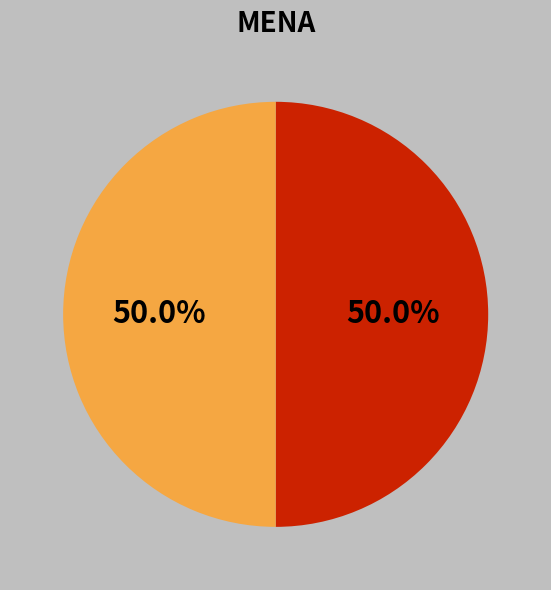

Count the number of slices in the pie.

2